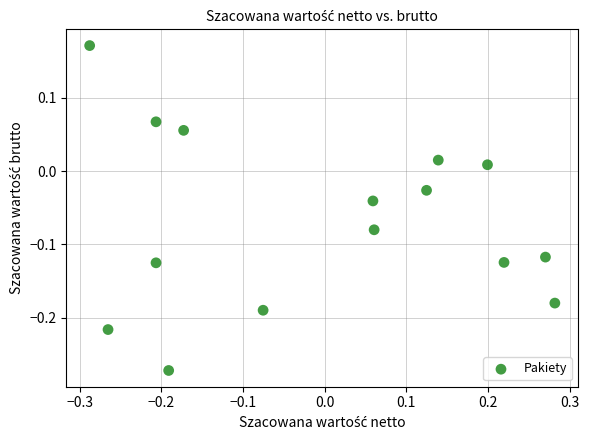

What is the range of Y values (max minus min)?

0.4